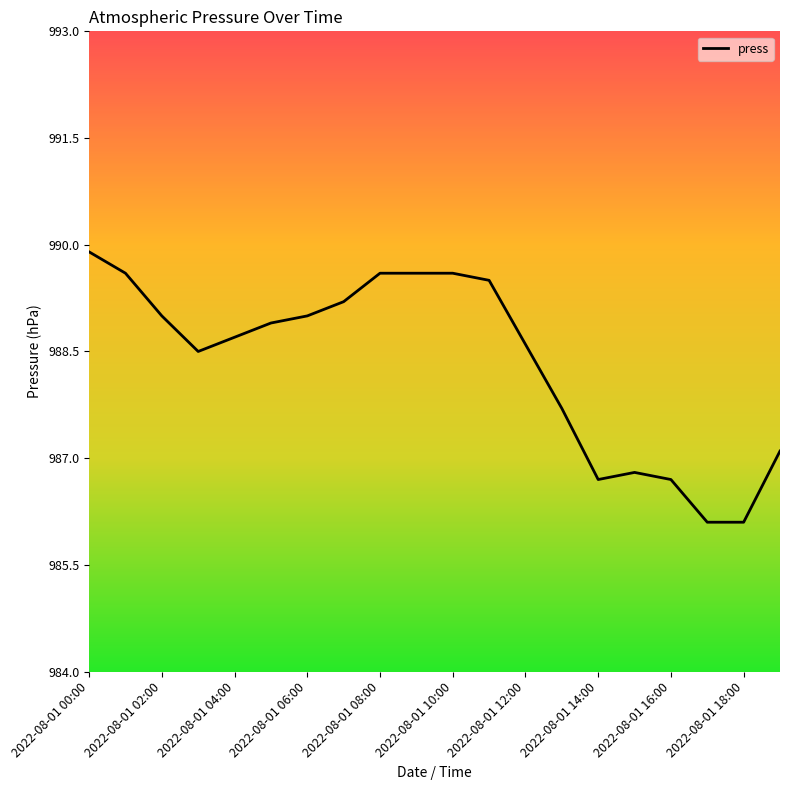

How many lines are shown in the chart?

1